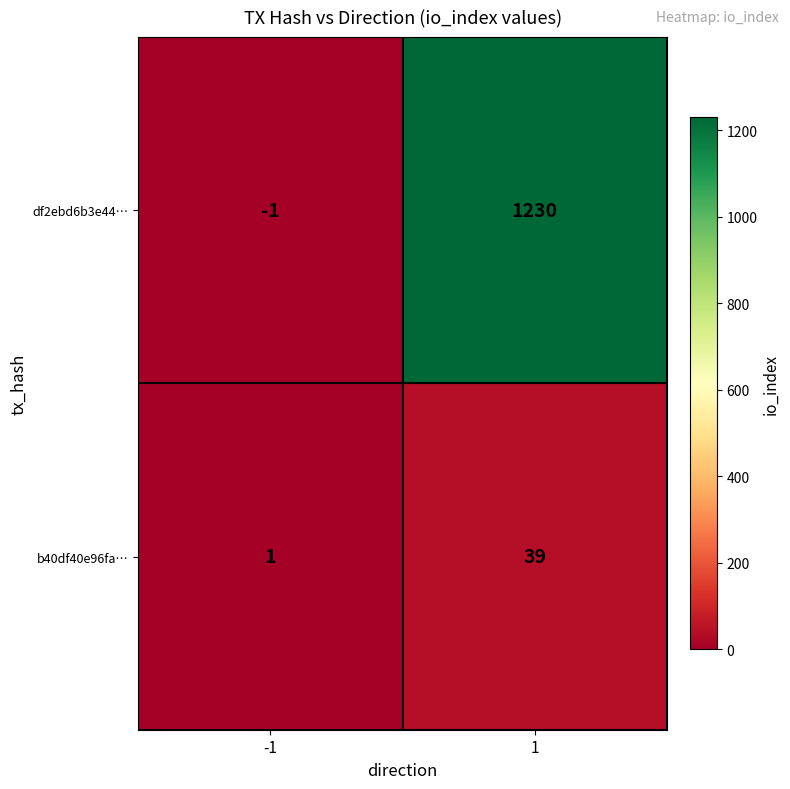

Which series changed the most between -1 and 1?

df2ebd6b3e44…